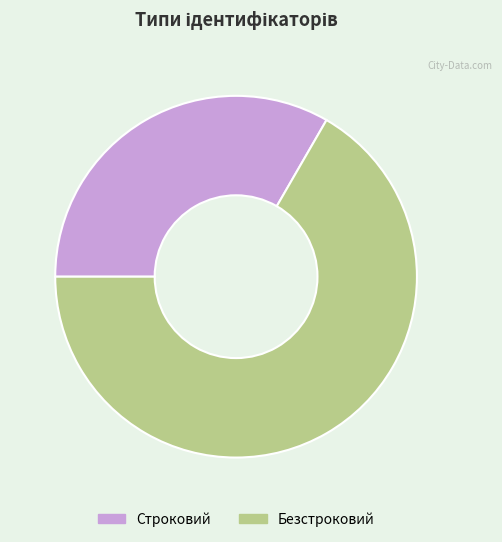

Is there any slice that represents more than half of the pie?

Yes